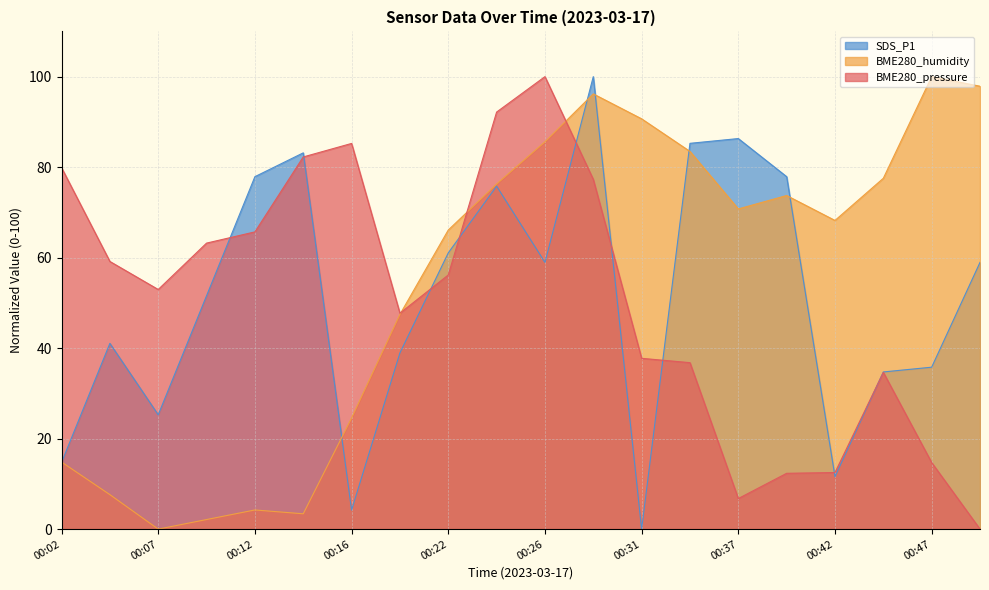

At how many categories does at least one series exceed 45?

20